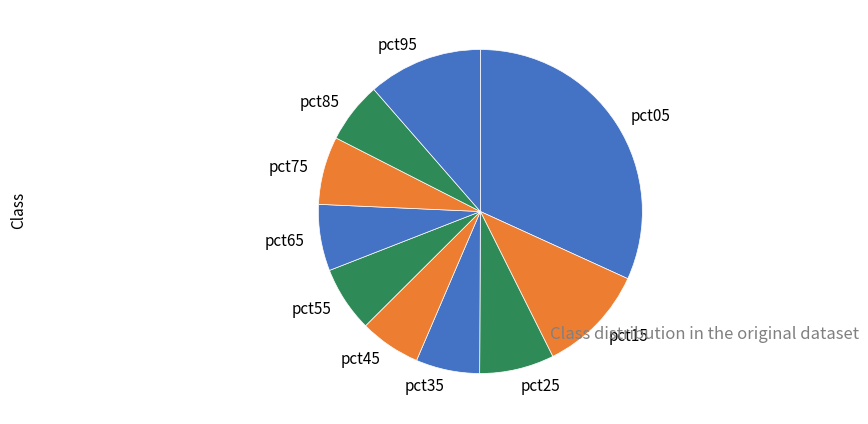

True or false: pct35 accounts for 6% of the total.

True